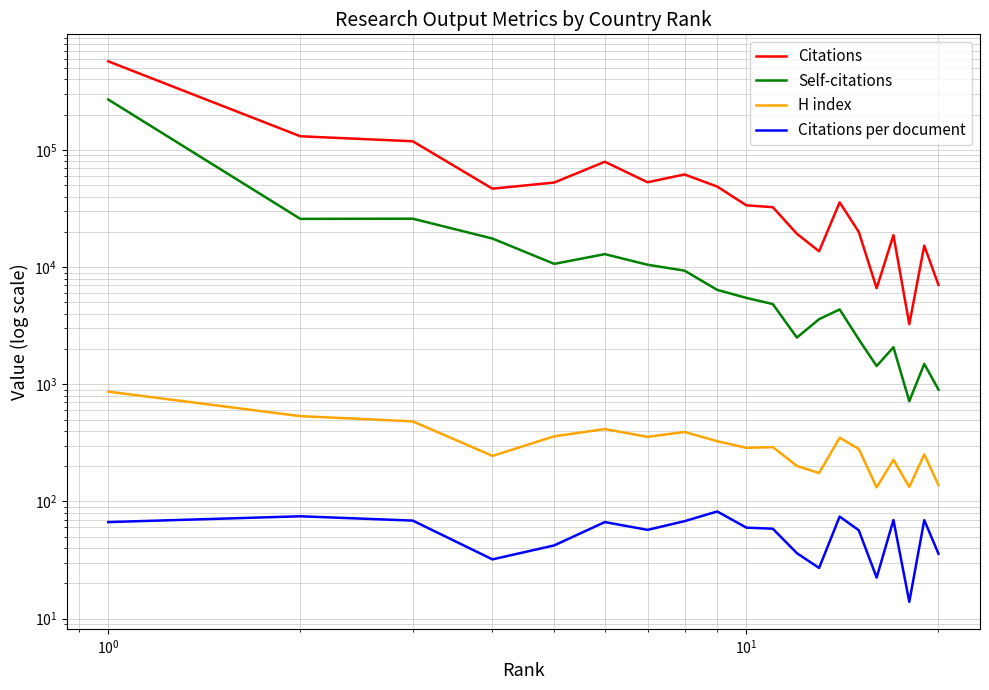

What are all the series names shown in the legend?

Citations, Self-citations, H index, Citations per document